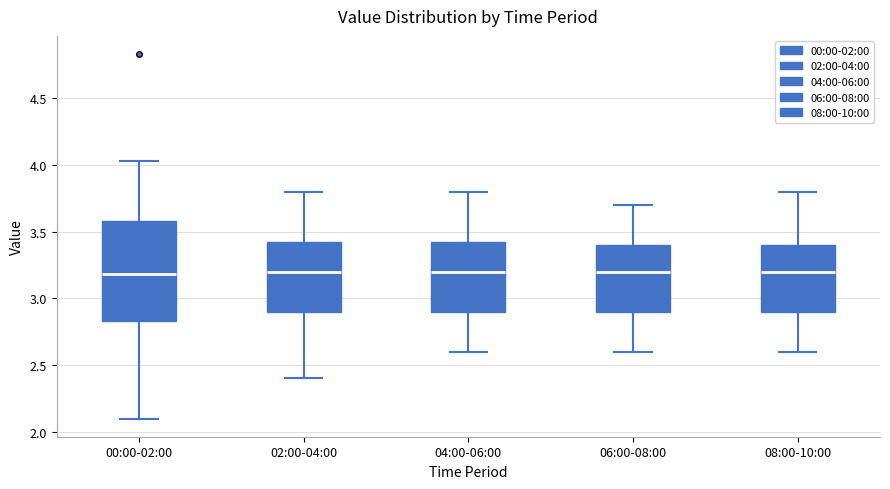

Reading left to right, read every box against the y-axis: the position of its median line, the range the box covers, and the ends of its whiskers. The values are not printed on the chart, so give them approximately, as read against the axis.

00:00-02:00: median 3.20, box 2.85 to 3.60, whiskers 2.10 to 4.05
02:00-04:00: median 3.20, box 2.90 to 3.45, whiskers 2.40 to 3.80
04:00-06:00: median 3.20, box 2.90 to 3.45, whiskers 2.60 to 3.80
06:00-08:00: median 3.20, box 2.90 to 3.40, whiskers 2.60 to 3.70
08:00-10:00: median 3.20, box 2.90 to 3.40, whiskers 2.60 to 3.80